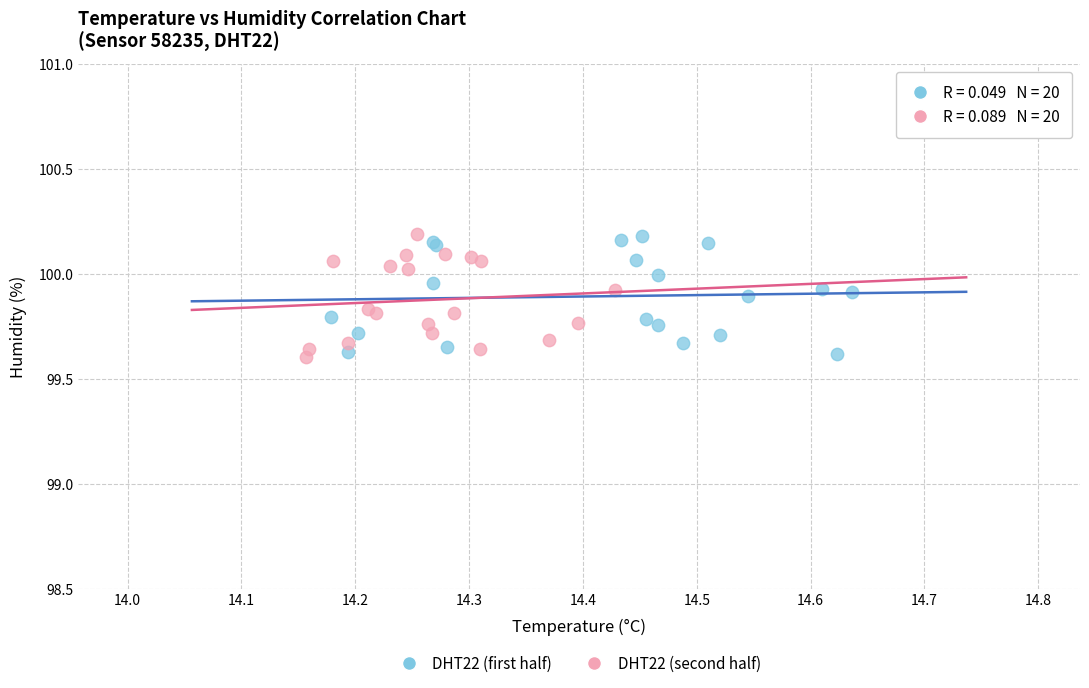

Which series has the widest spread of Y values?

DHT22 (second half)